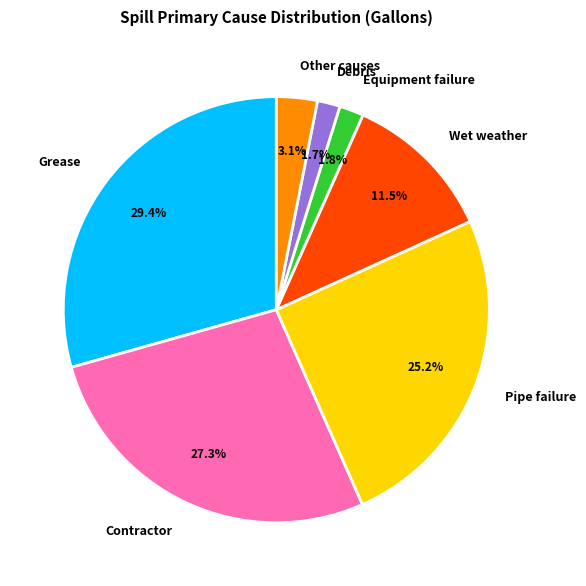

What is the largest slice in the pie chart?

Grease